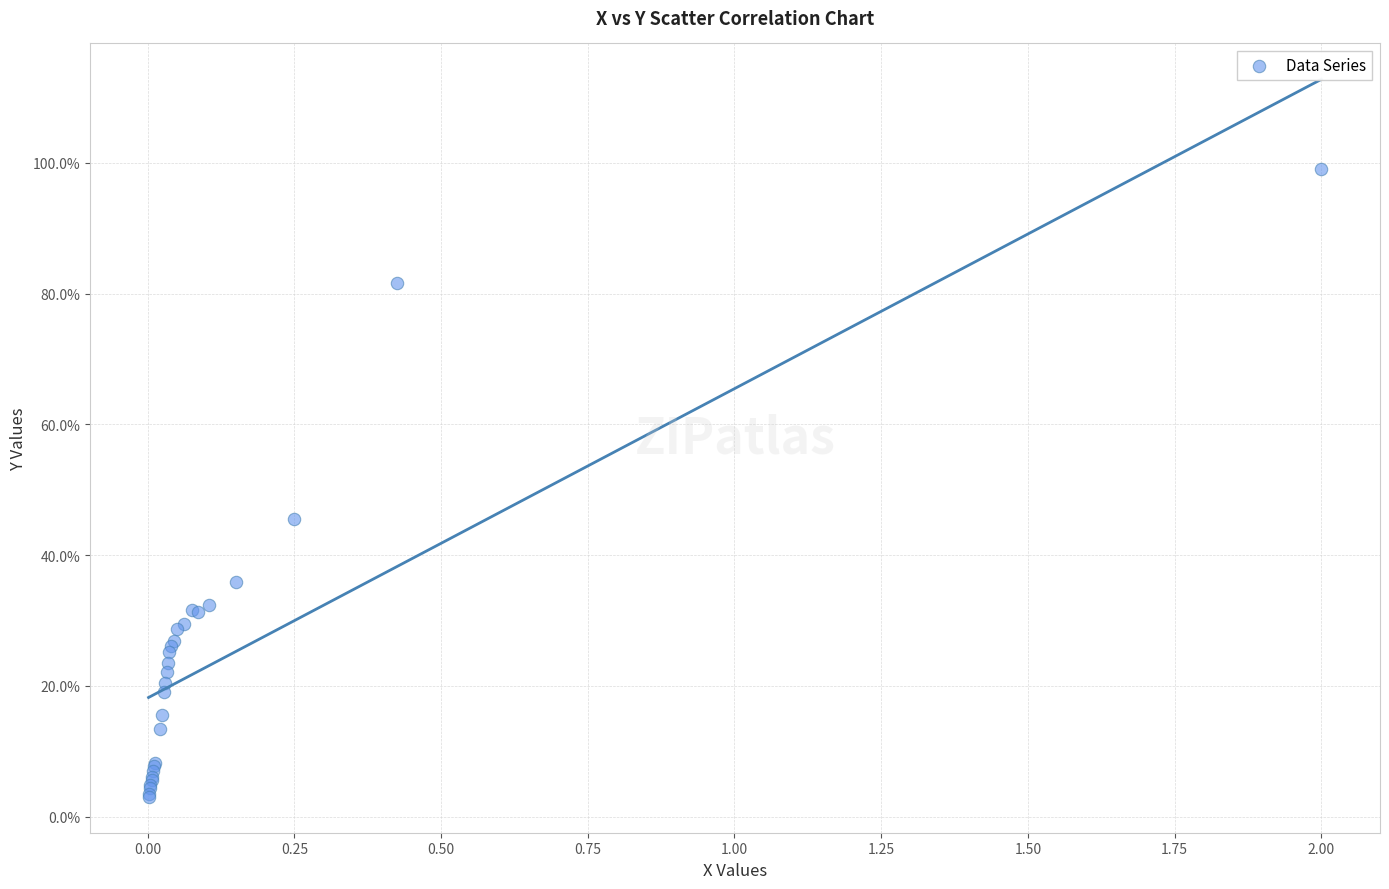

What Y value in the scatter plot is closest to 51?

45.6